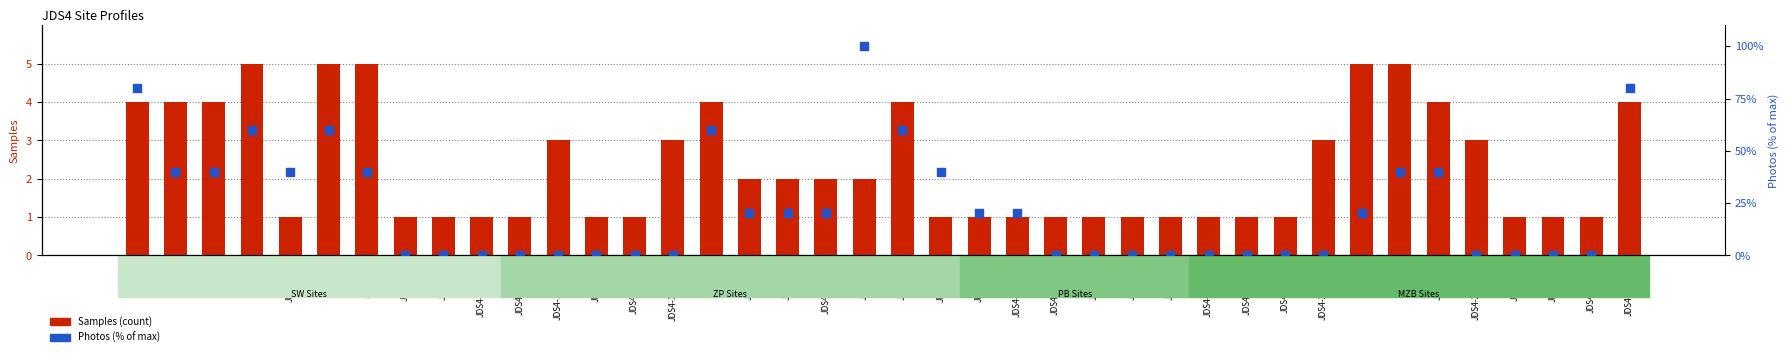

Which series contains the highest Y value?

Photos